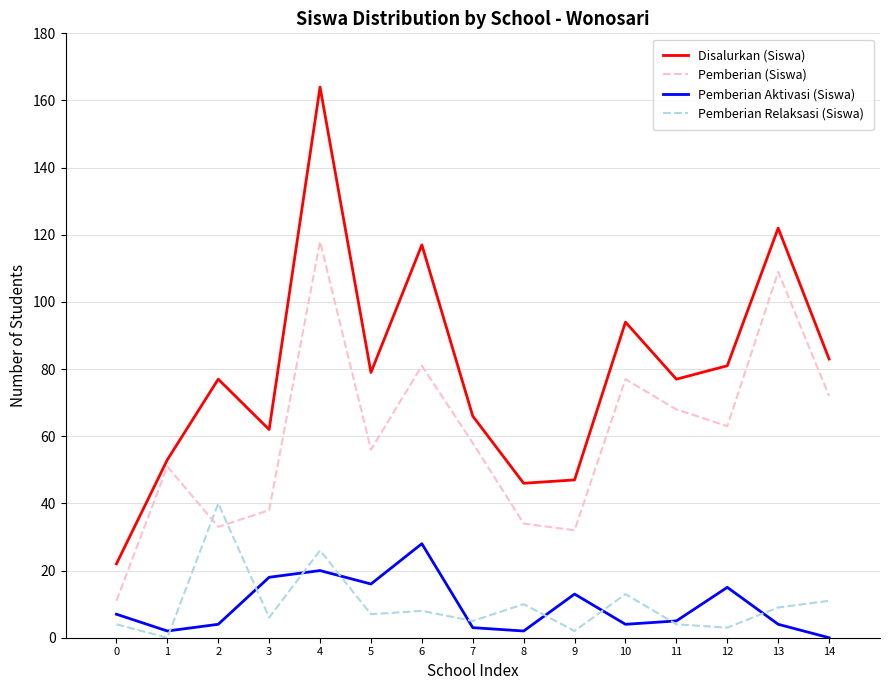

Which series has the largest total across all categories?

Disalurkan (Siswa)